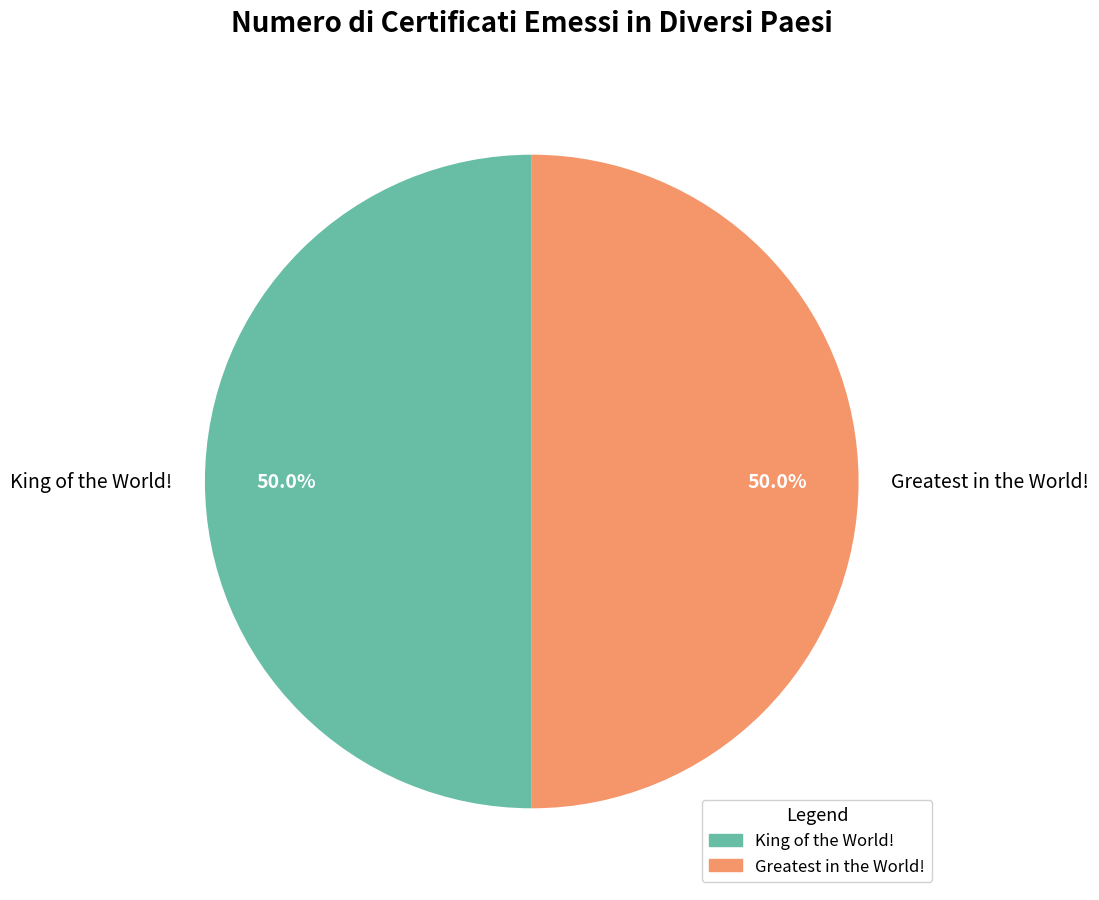

Approximately how many times larger is the value at King of the World! compared to Greatest in the World!?

1.0